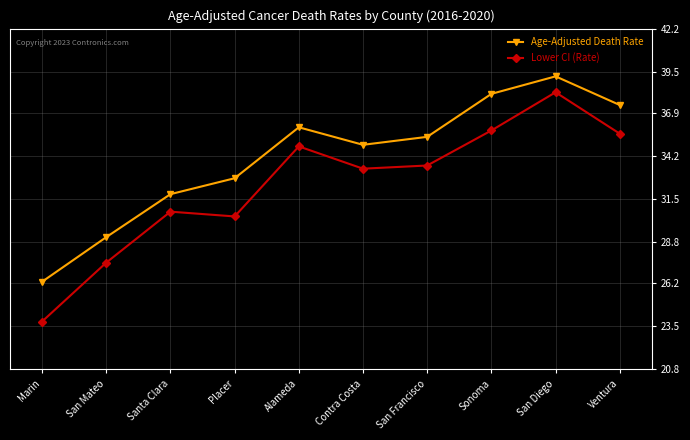

Is it true that Age-Adjusted Death Rate equals 39.2 at San Diego?

True